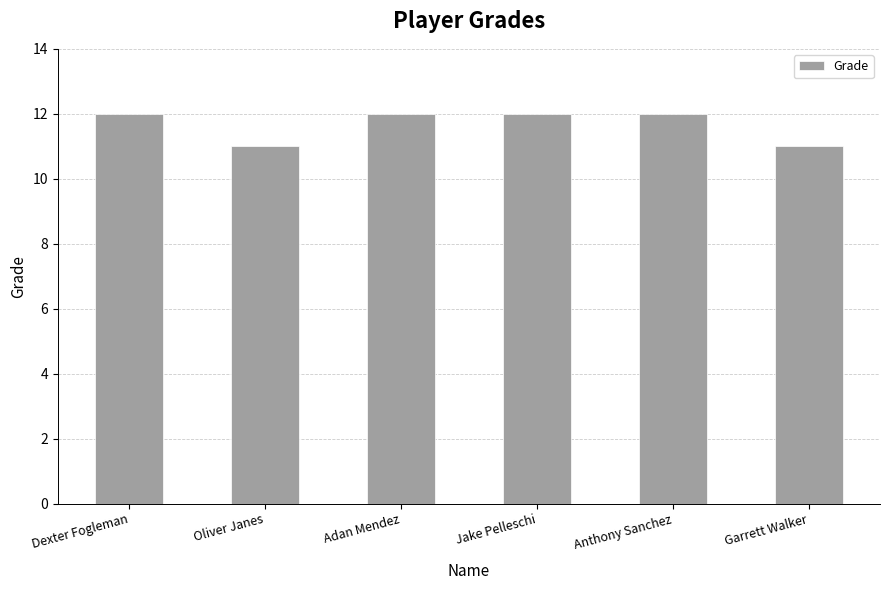

The value at Oliver Janes is 11. True or false?

True